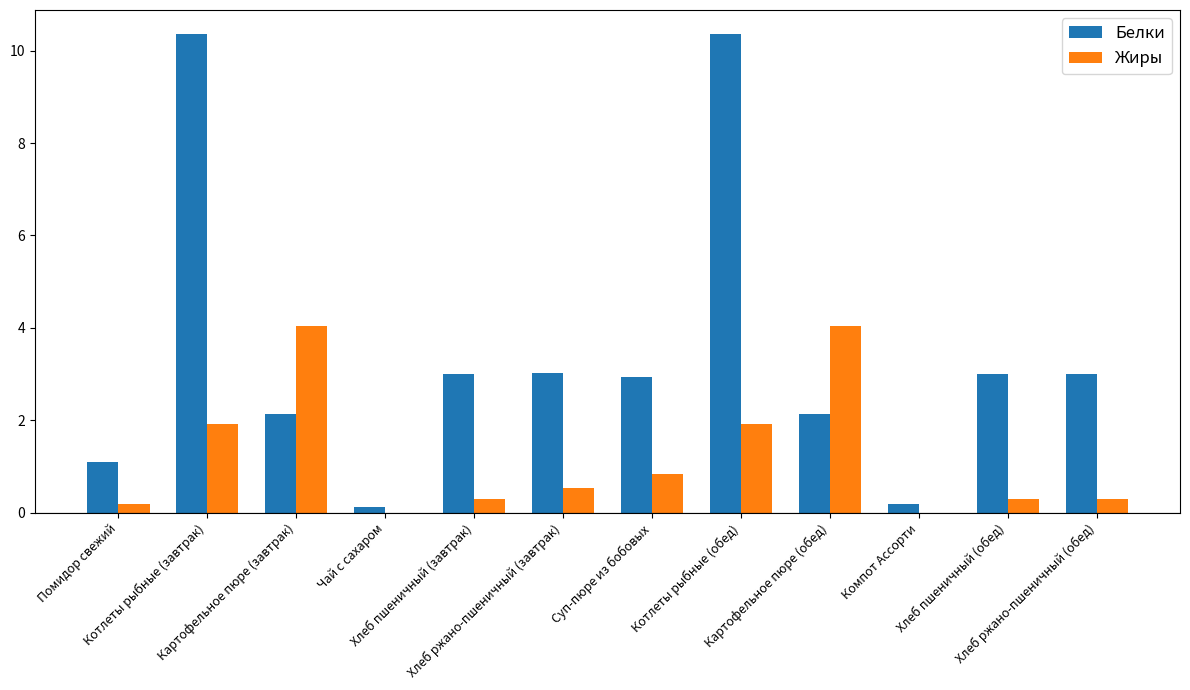

How many data points does each series have?

12